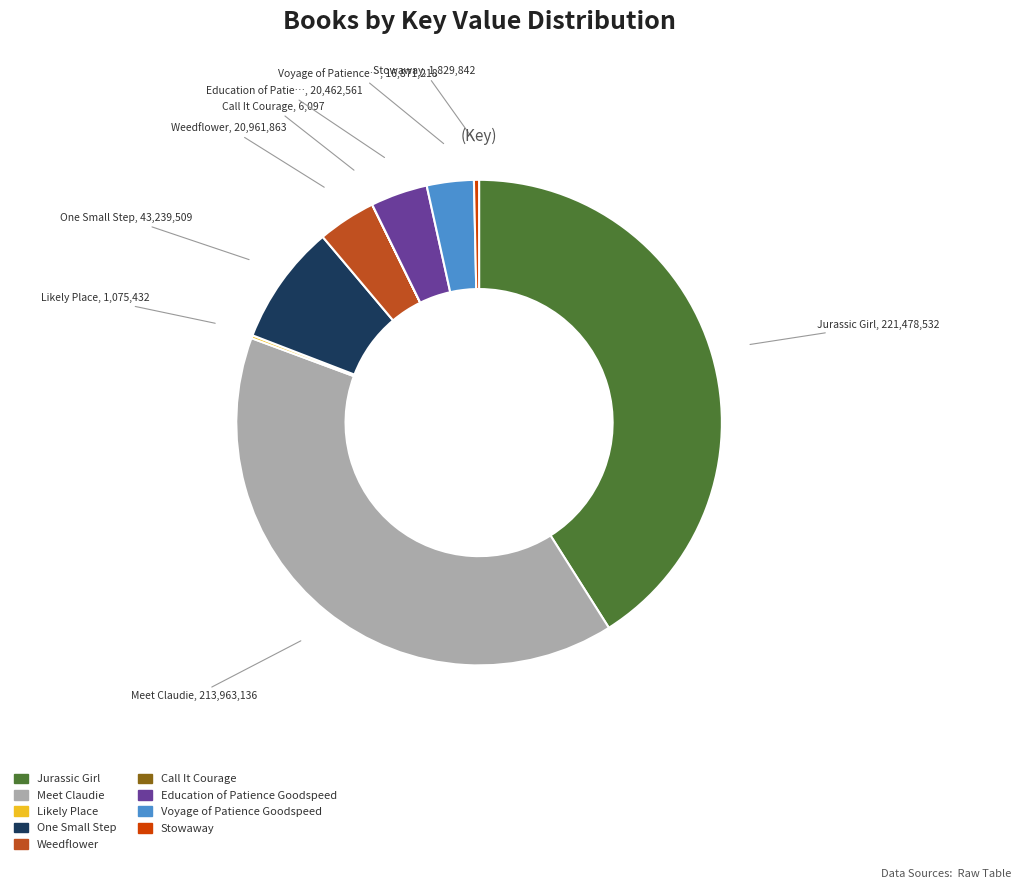

Is there a majority slice in this chart?

No